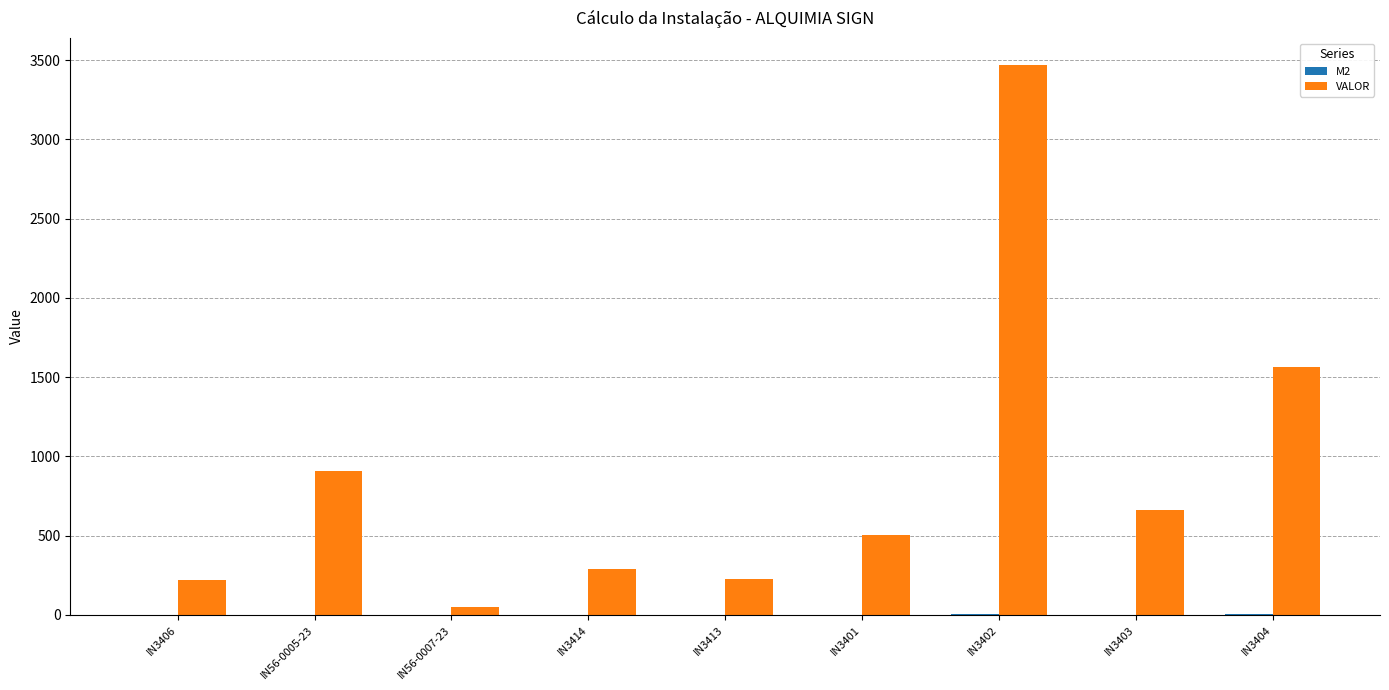

What is the sum of all VALOR values?

7900.0